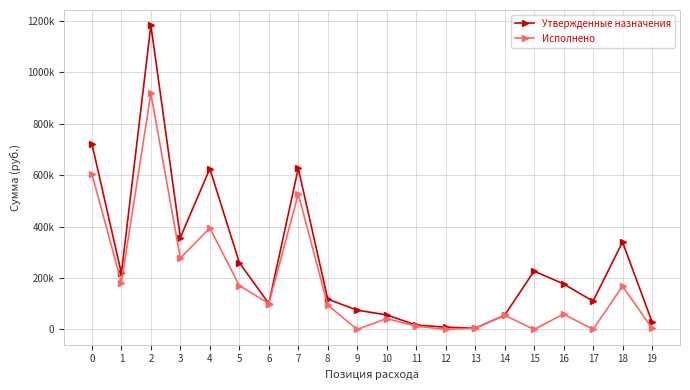

What are all the series names shown in the legend?

Утвержденные назначения, Исполнено